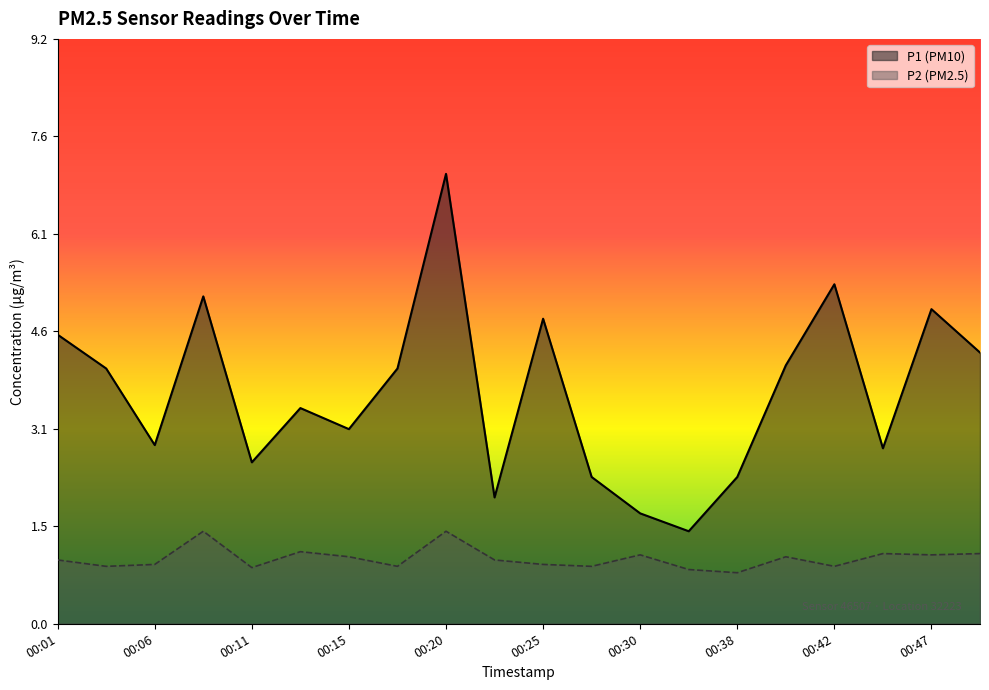

What is the difference between the highest and lowest values at 00:42?

4.4